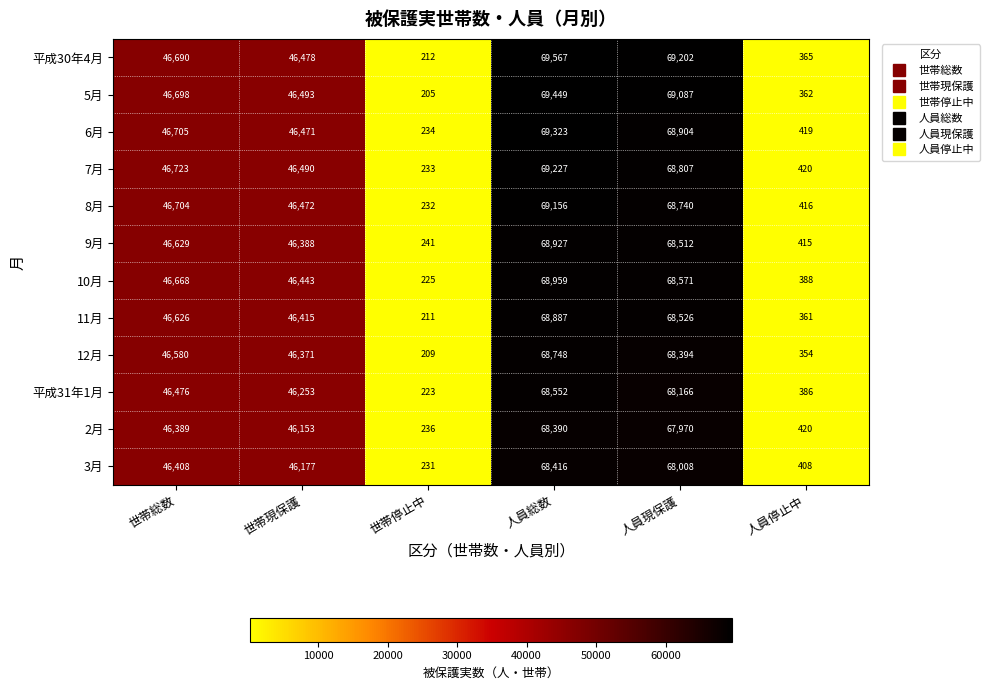

Count the number of categories in the chart.

6